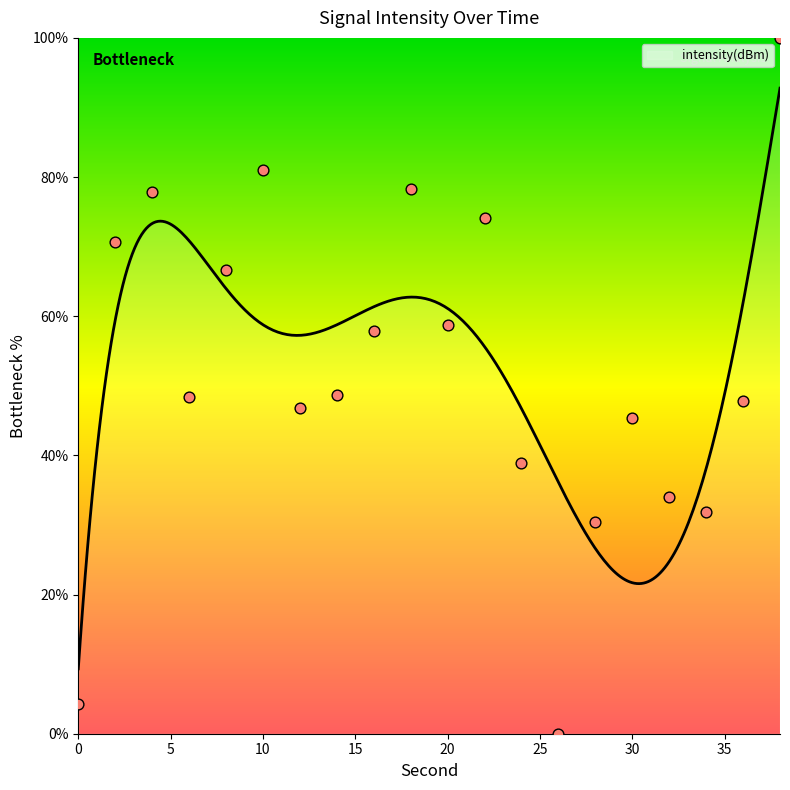

Which has a higher value, 14 or 4?

4